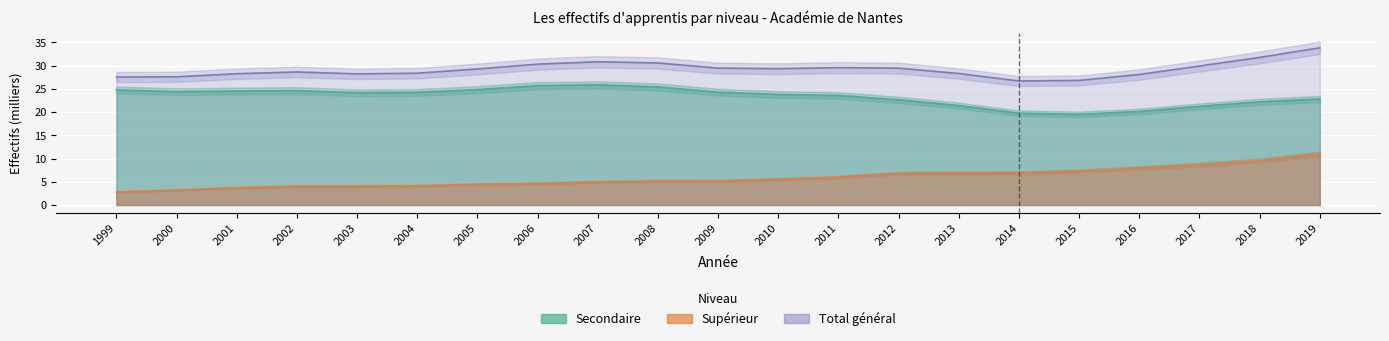

How many series are shown in this chart?

3